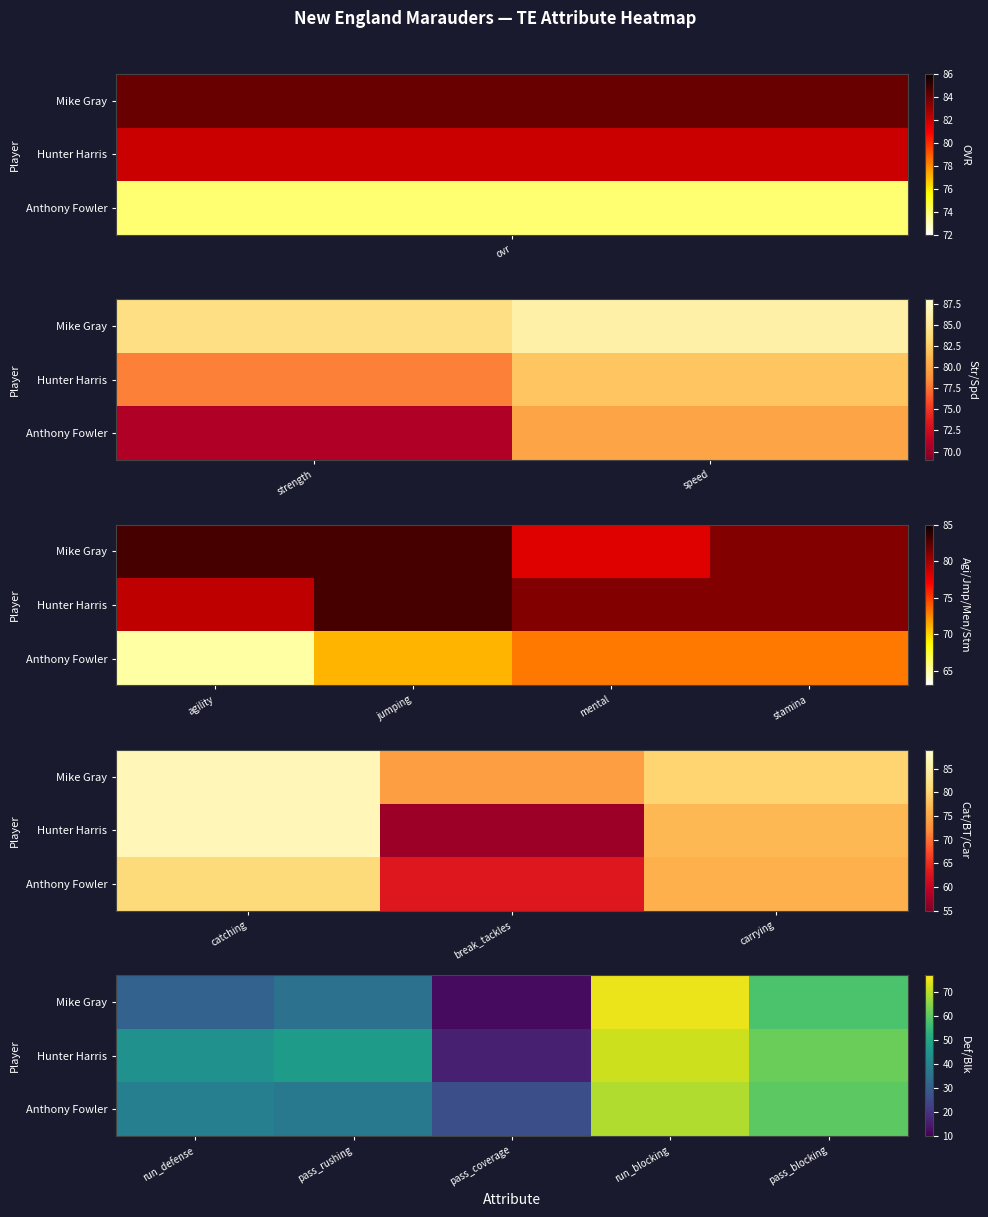

What is the minimum value shown in the chart?

12